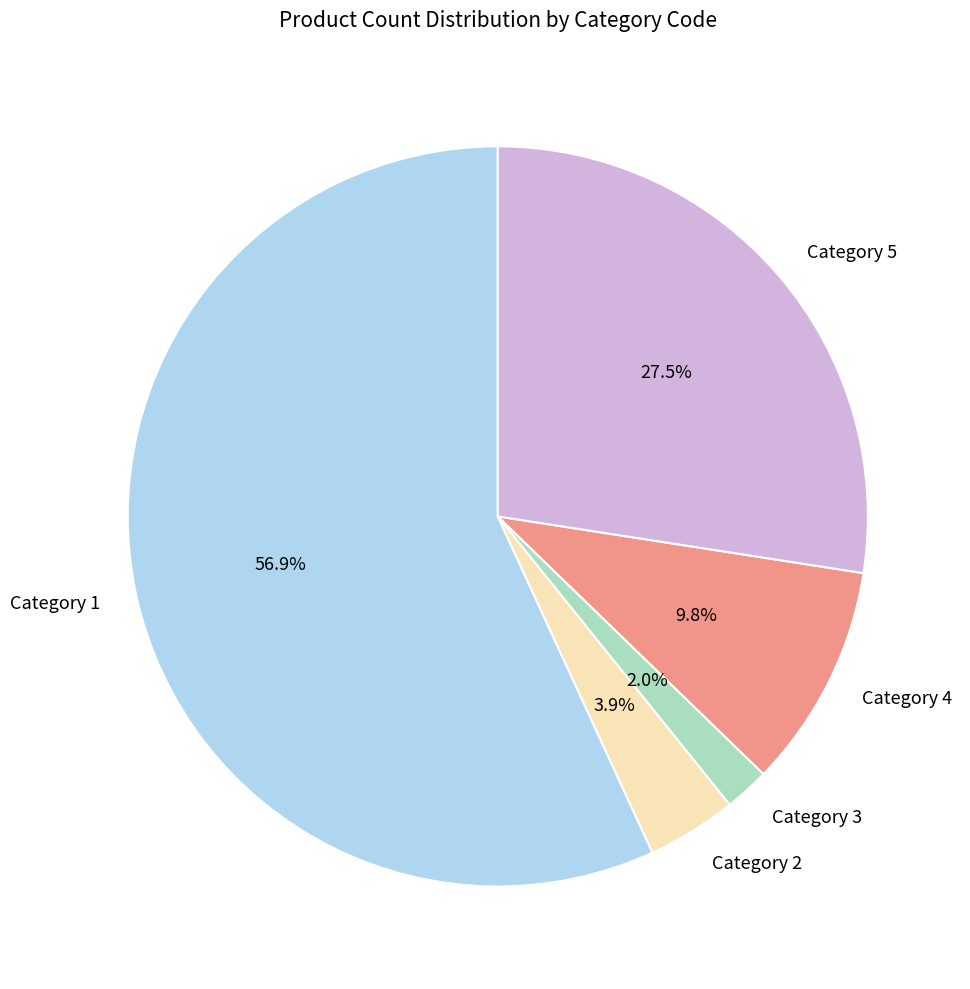

What is the largest slice in the pie chart?

Category 1